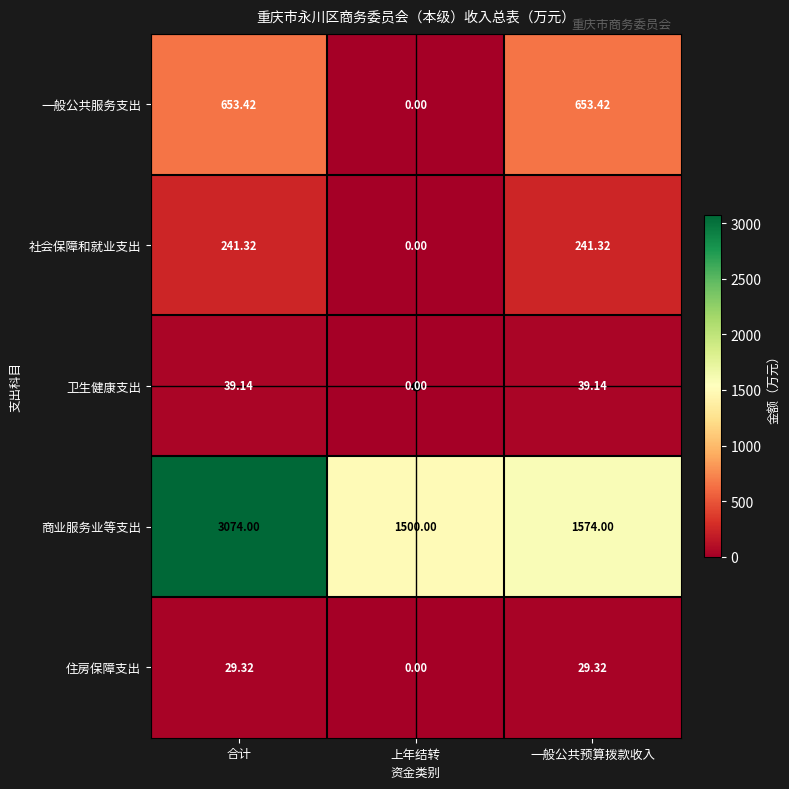

Which series has the largest total across all categories?

商业服务业等支出